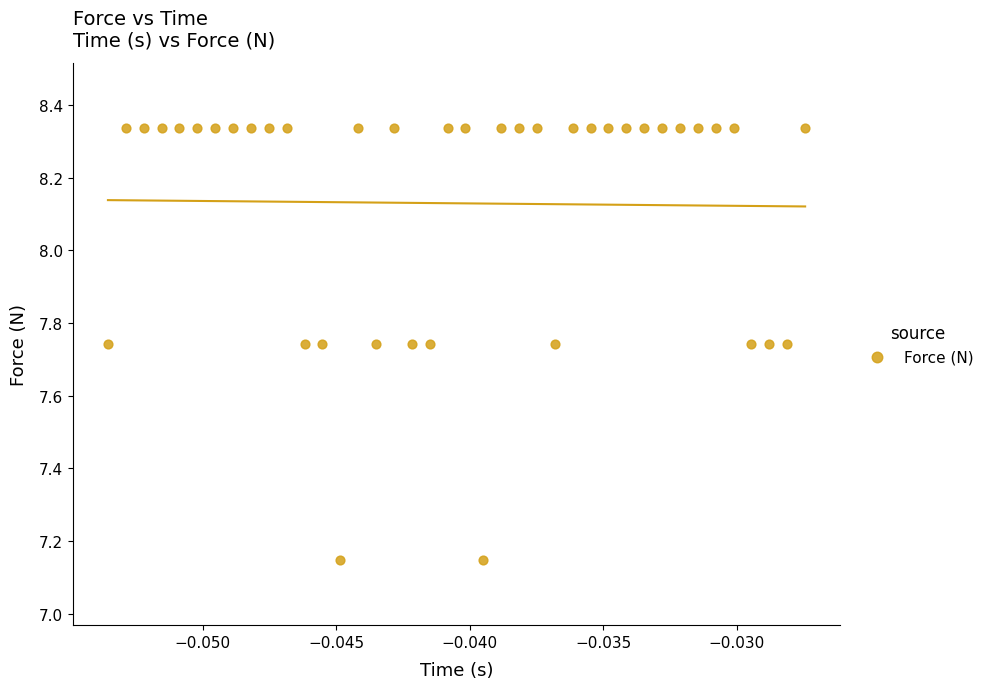

What is the range of Y values (max minus min)?

1.2